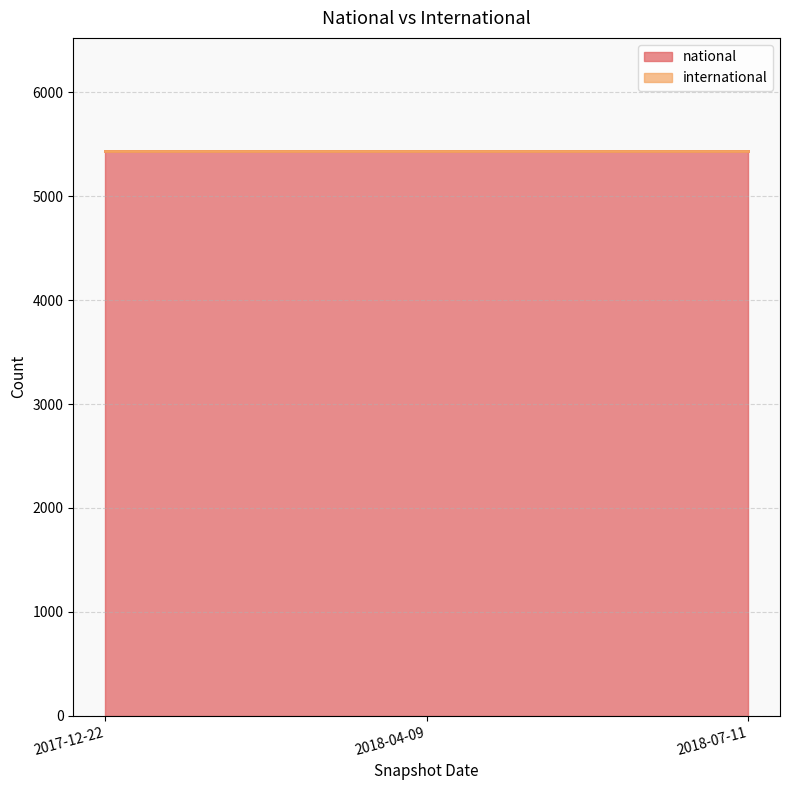

What are all the series names shown in the legend?

national, international